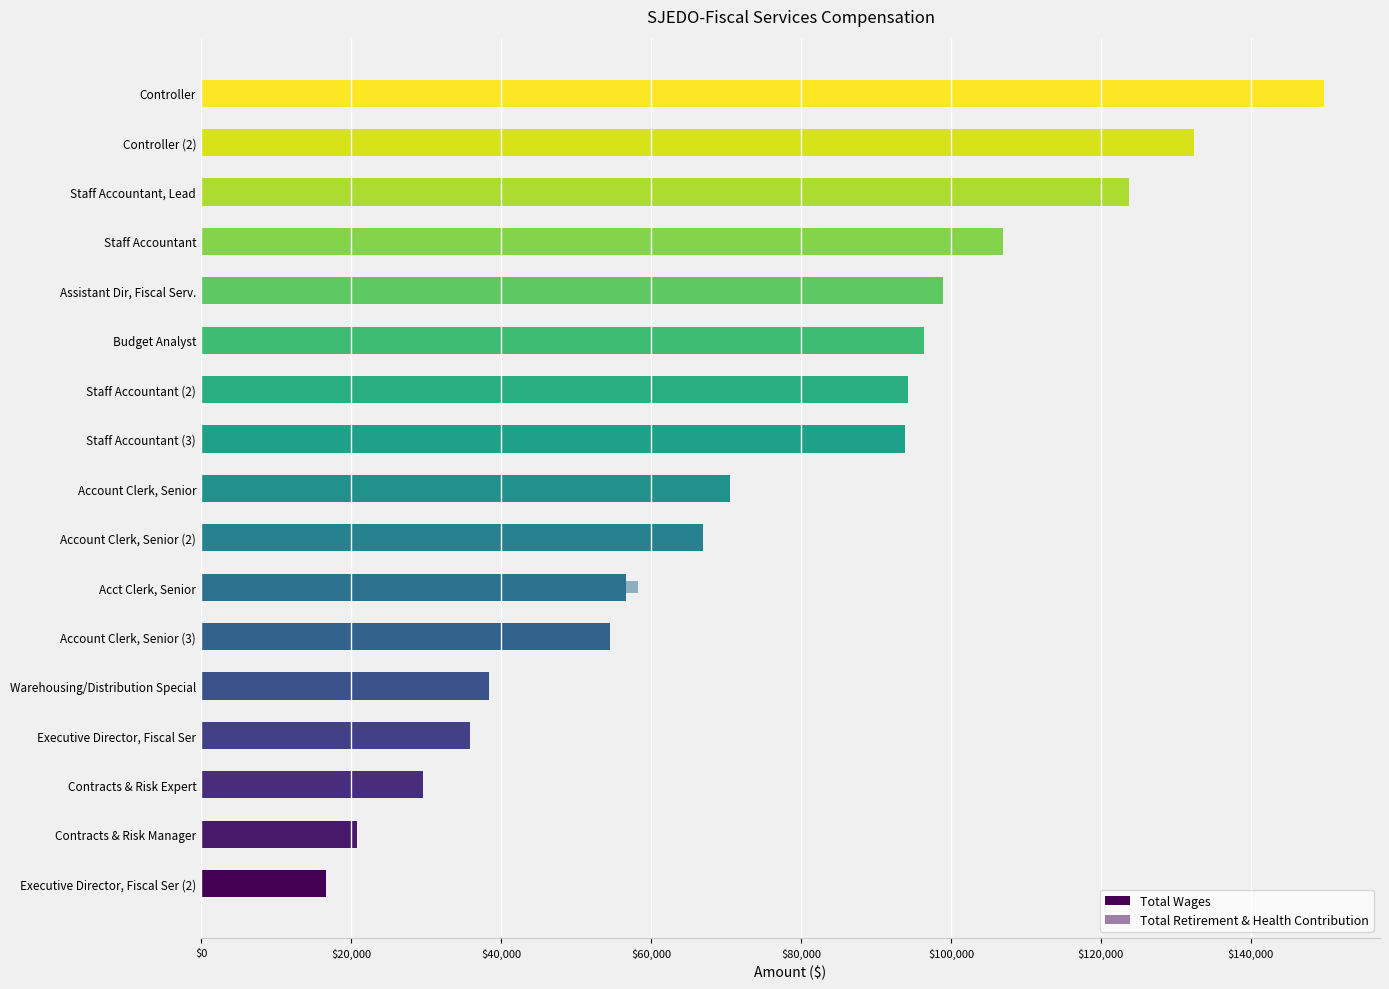

At which label does Total Wages first exceed 70597?

Staff Accountant (3)